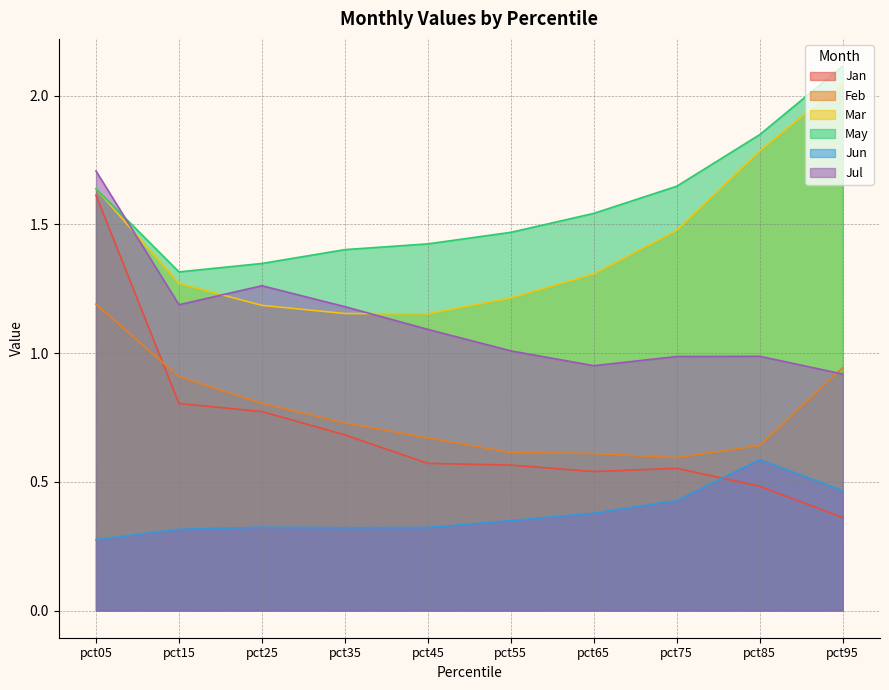

What is the difference between the highest and lowest values at pct55?

1.1